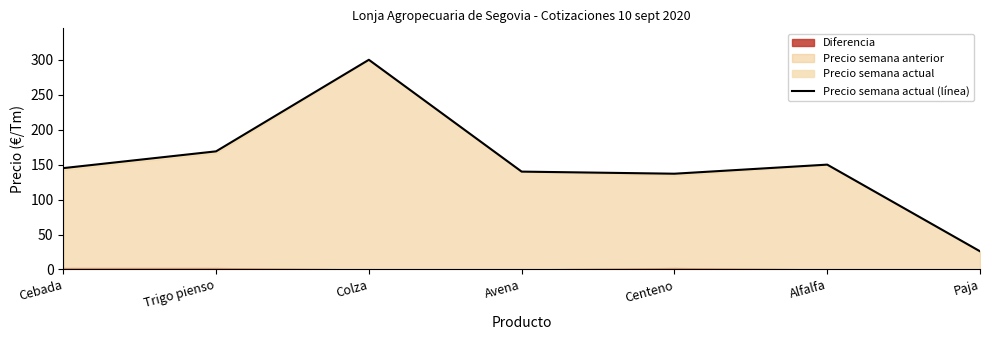

Where is the data nearest to the value 163?

Trigo pienso